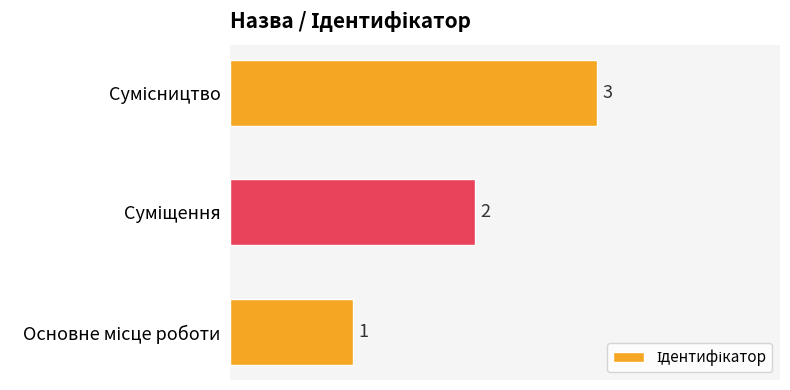

Count the values in the range 1 to 3.

3